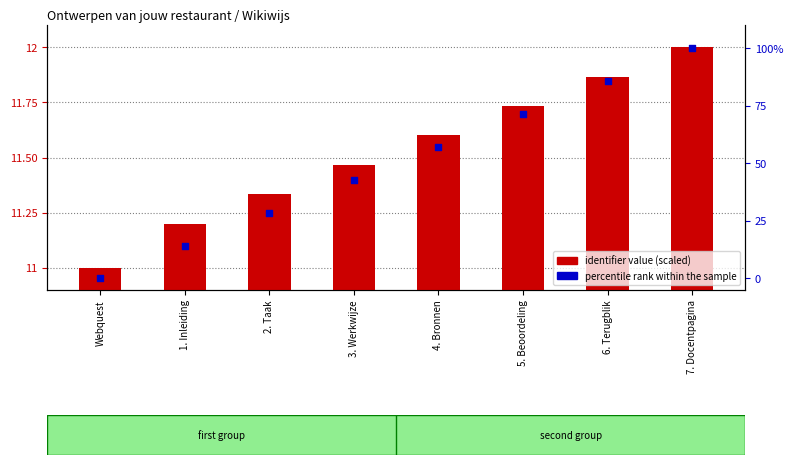

Which series contains the lowest Y value?

percentile rank within the sample